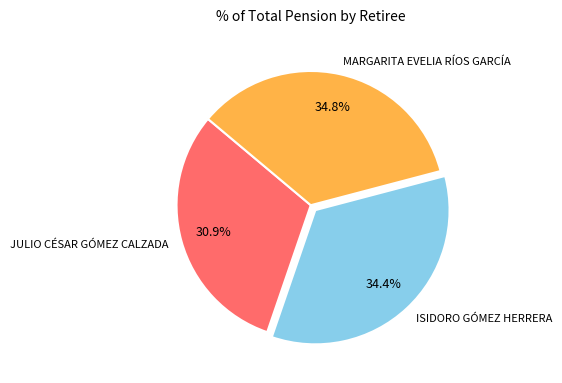

Combined, what portion of the pie is MARGARITA EVELIA RÍOS GARCÍA and JULIO CÉSAR GÓMEZ CALZADA?

65.6%